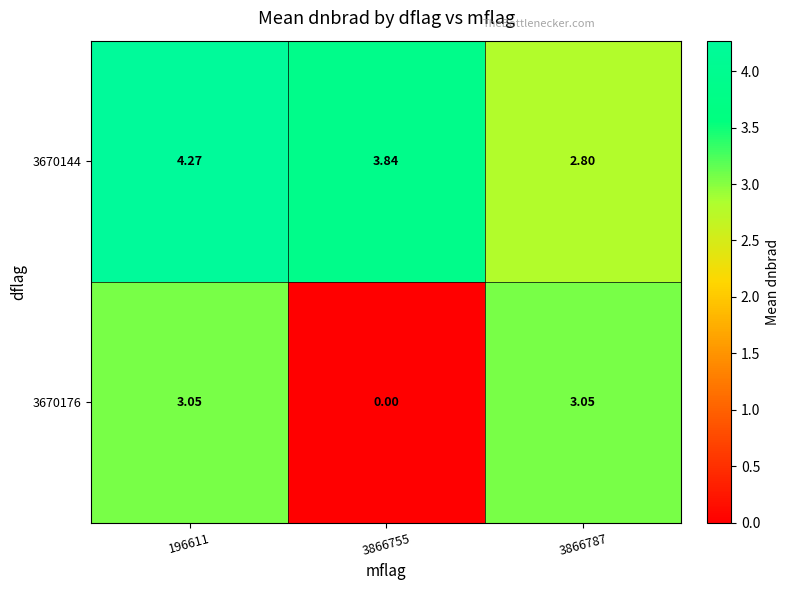

Is the value of 3670144 at 3866787 greater than the value of 3670176 at 196611?

No